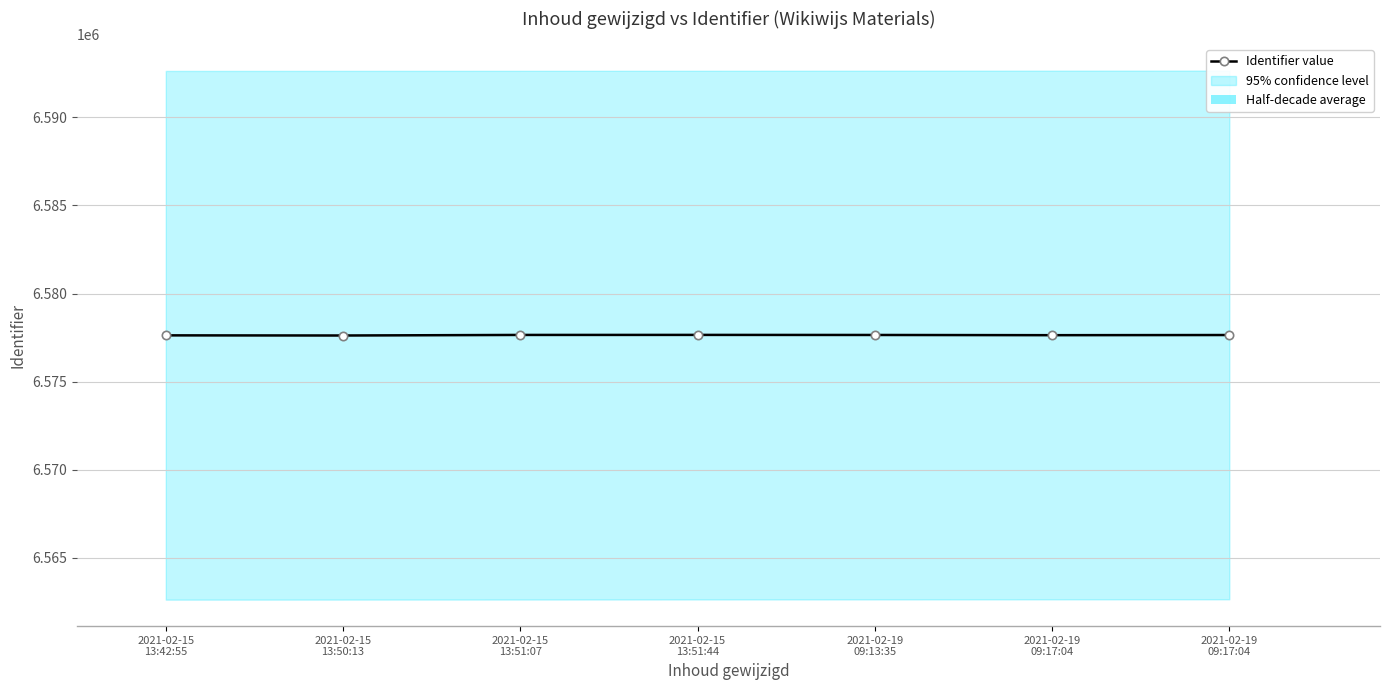

Approximately how many times larger is the value at 2021-02-19
09:17:04 compared to 2021-02-19
09:13:35?

1.0